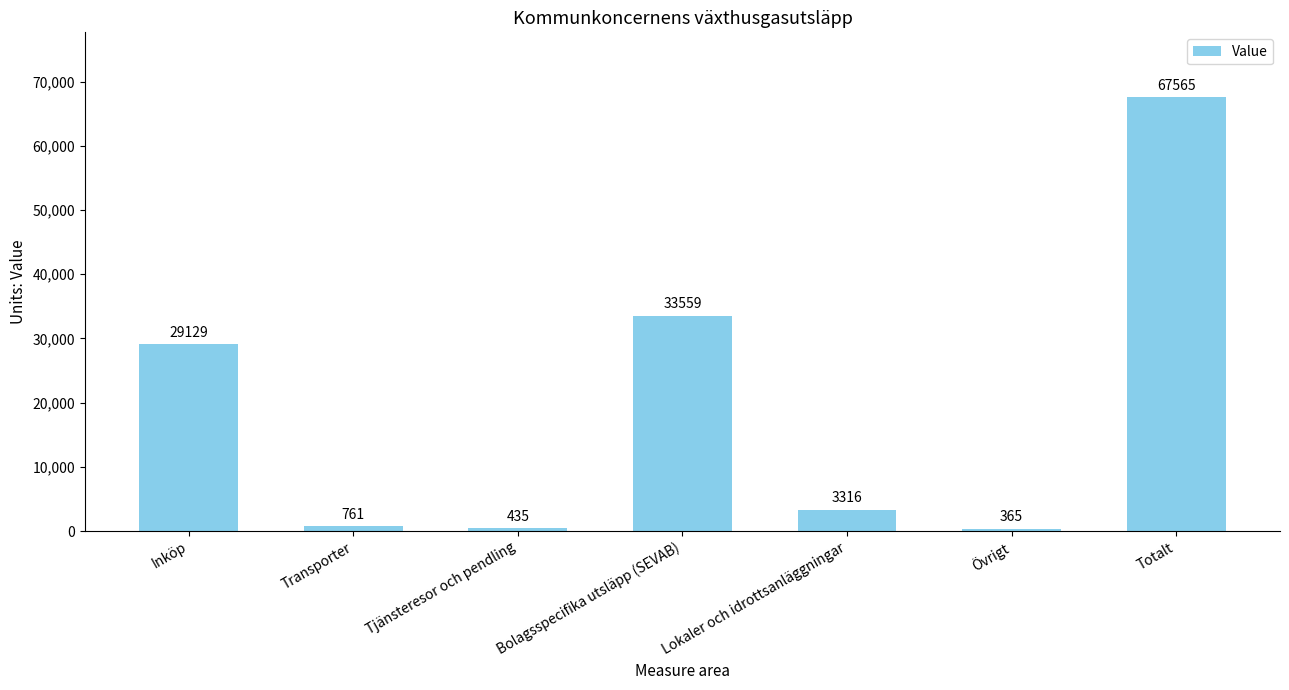

What is the difference between the second highest and second lowest values?

33124